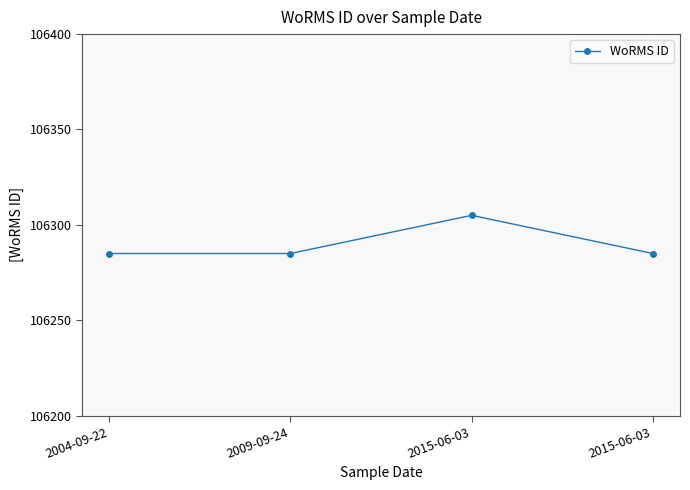

How many lines are shown in the chart?

1